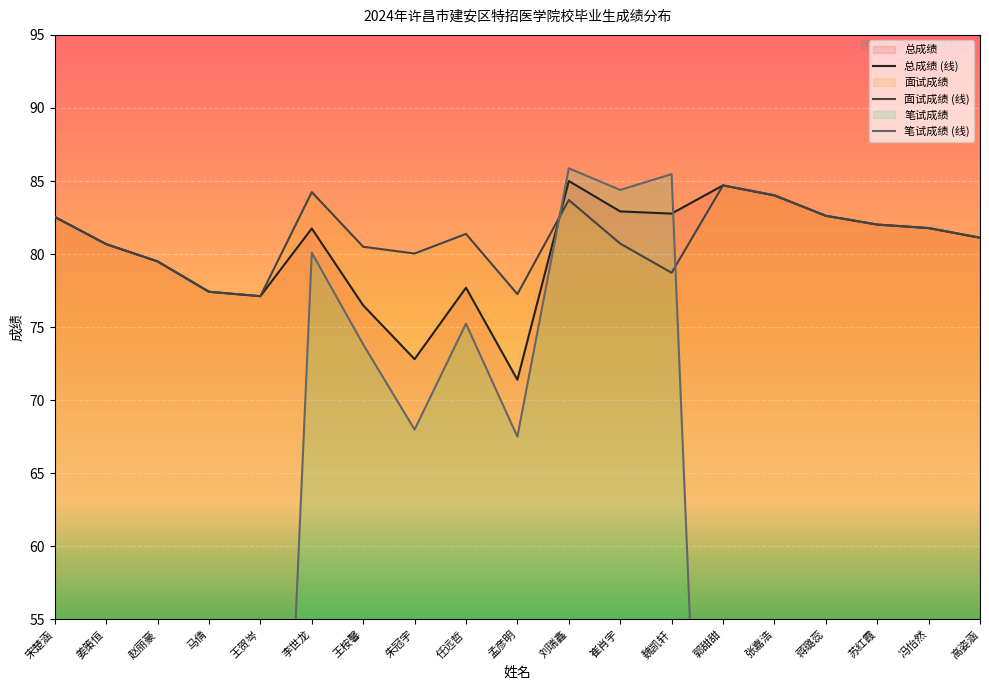

List the labels in order of 总成绩 value, smallest first.

孟彦明, 朱冠宇, 王桉馨, 王贺岑, 马倩, 任远哲, 赵丽豪, 姜策恒, 高姿涵, 李世龙, 冯怡然, 苏红霞, 宋楚涵, 蒋璐蕊, 魏凯轩, 崔肖宇, 张嘉浩, 郭甜甜, 刘瑞鑫